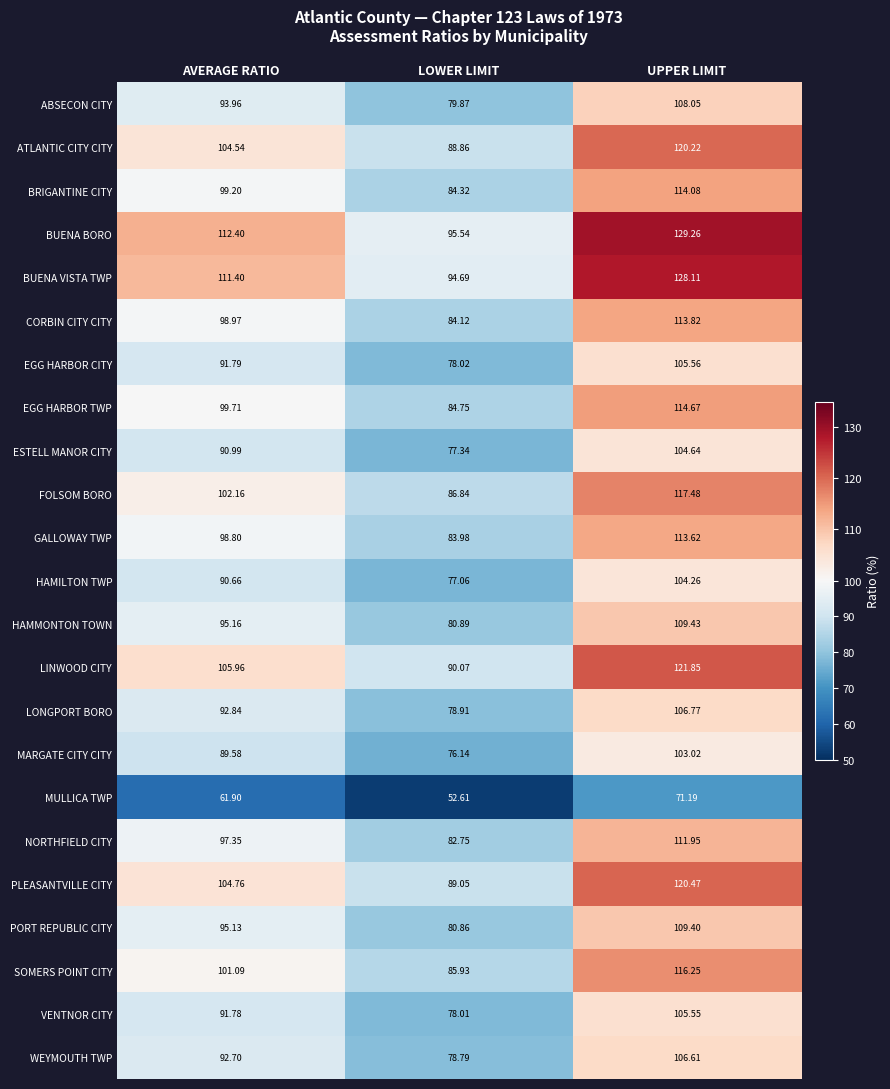

What is the total value across all series at LOWER LIMIT?

1889.4